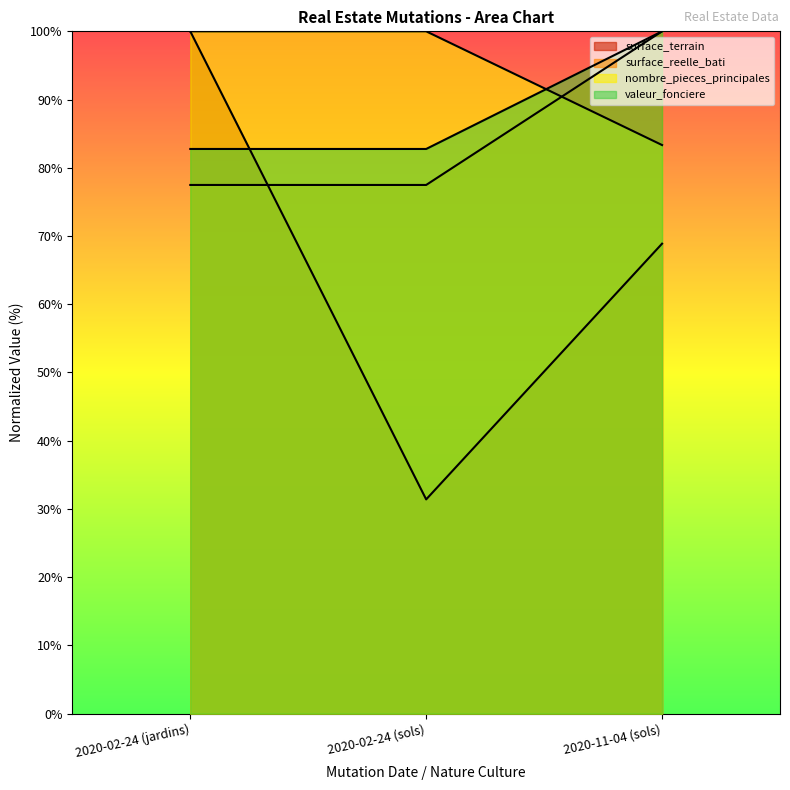

At which category is the sum across all series the highest?

2020-02-24 (jardins)